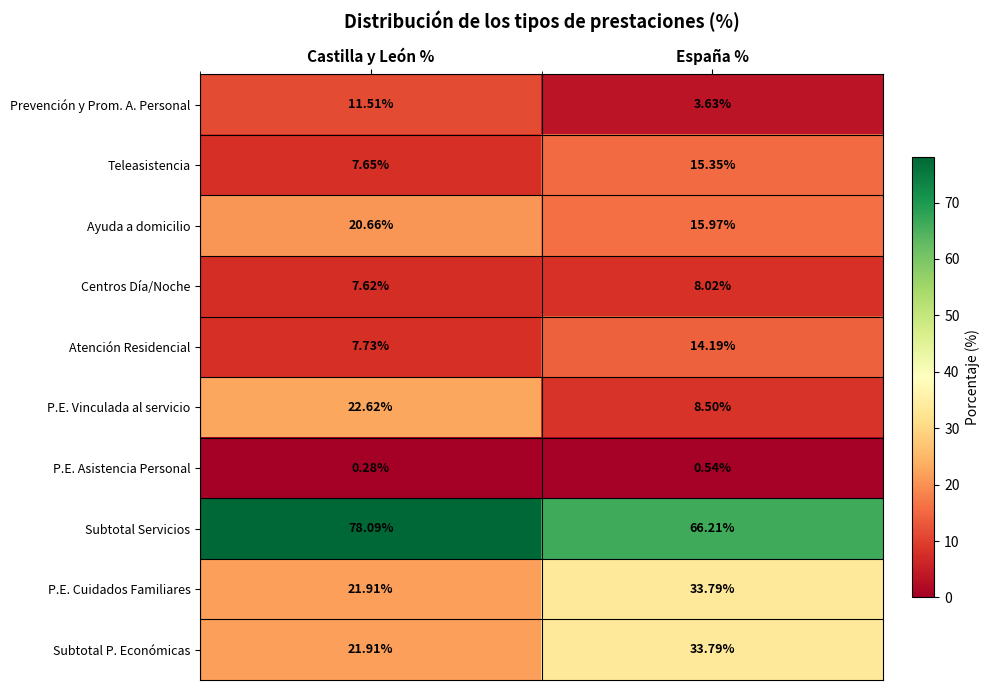

Is the value of Ayuda a domicilio at Castilla y León % greater than the value of Atención Residencial at Castilla y León %?

Yes